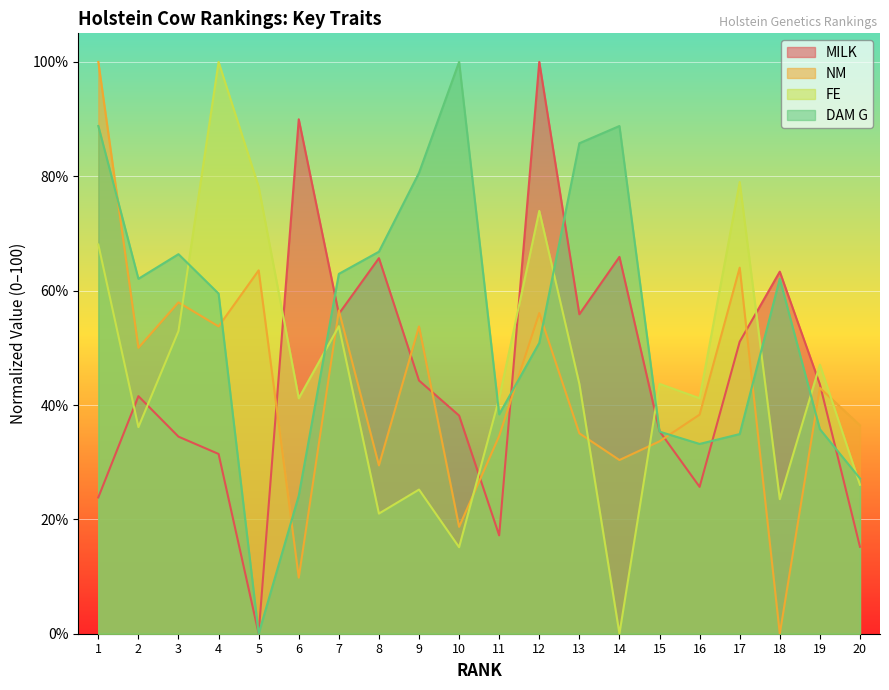

Between 16 and 8, which is larger?

8